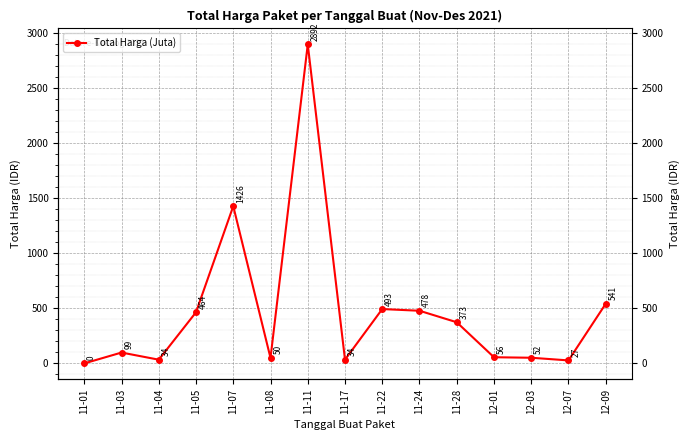

Reading right to left, extract all data points from this chart.

12-09=541.1	12-07=27.4	12-03=51.6	12-01=56.2	11-28=373.4	11-24=477.6	11-22=493.0	11-17=34.3	11-11=2892.1	11-08=49.7	11-07=1425.9	11-05=464.0	11-04=34.0	11-03=98.8	11-01=0.3